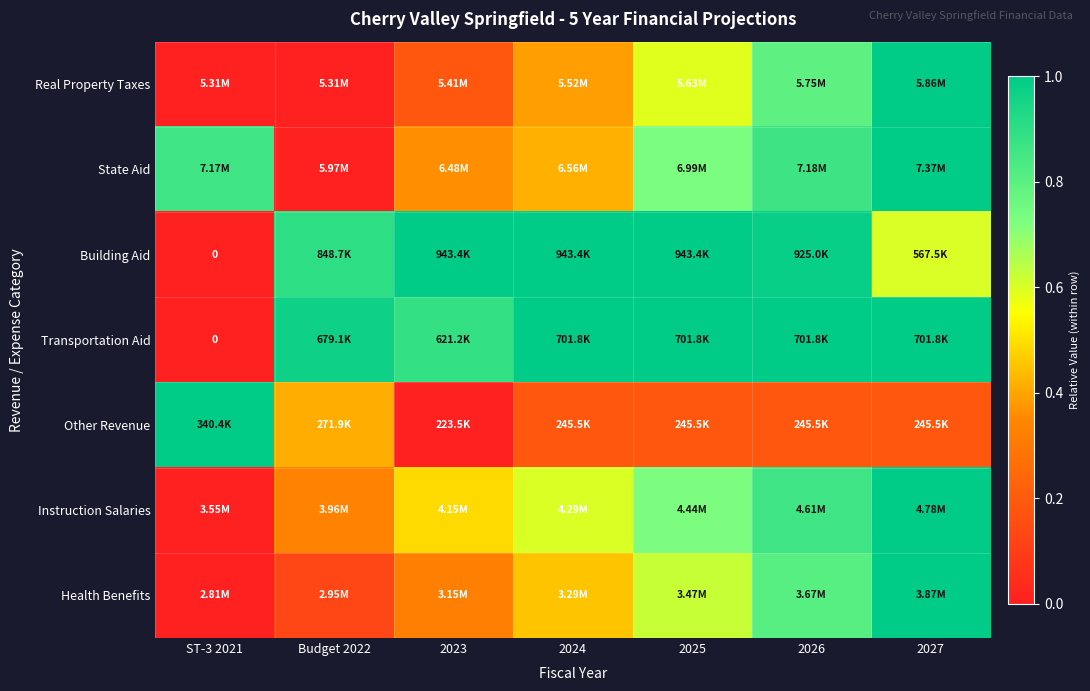

What is the difference between the second highest and minimum values in the Real Property Taxes series?

0.8